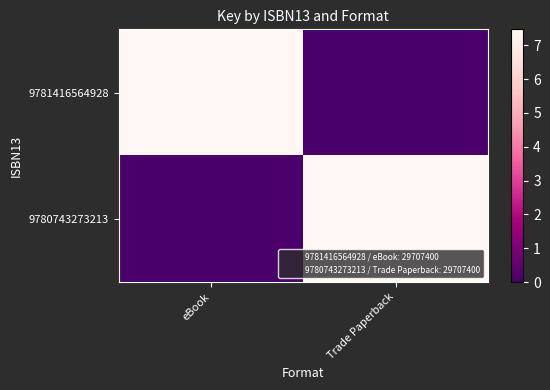

At eBook, list the series in order from largest to smallest.

9781416564928, 9780743273213